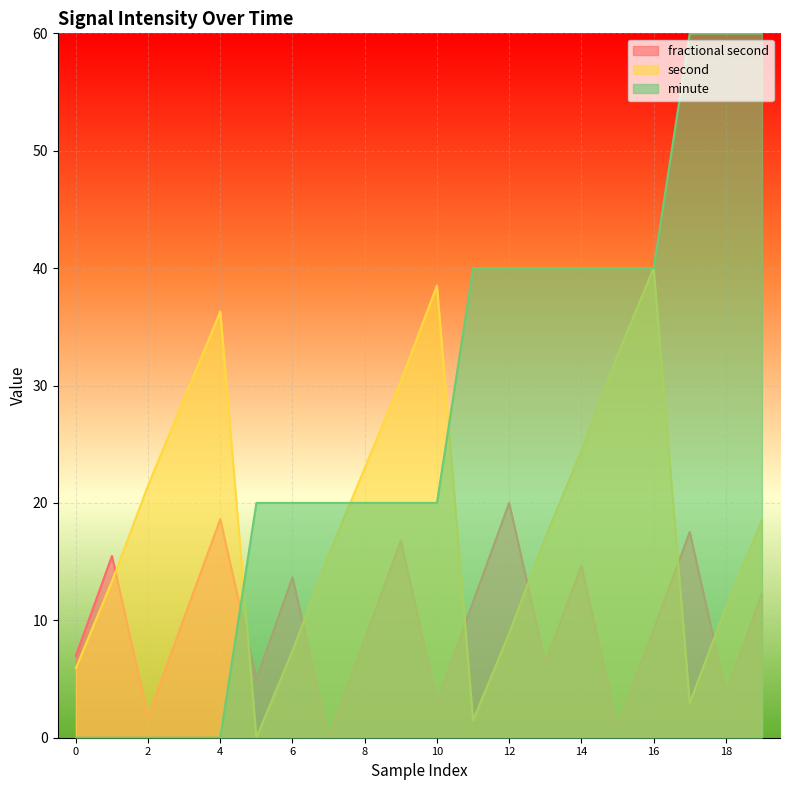

What is the difference between the fractional second values at 19 and 13?

5.9